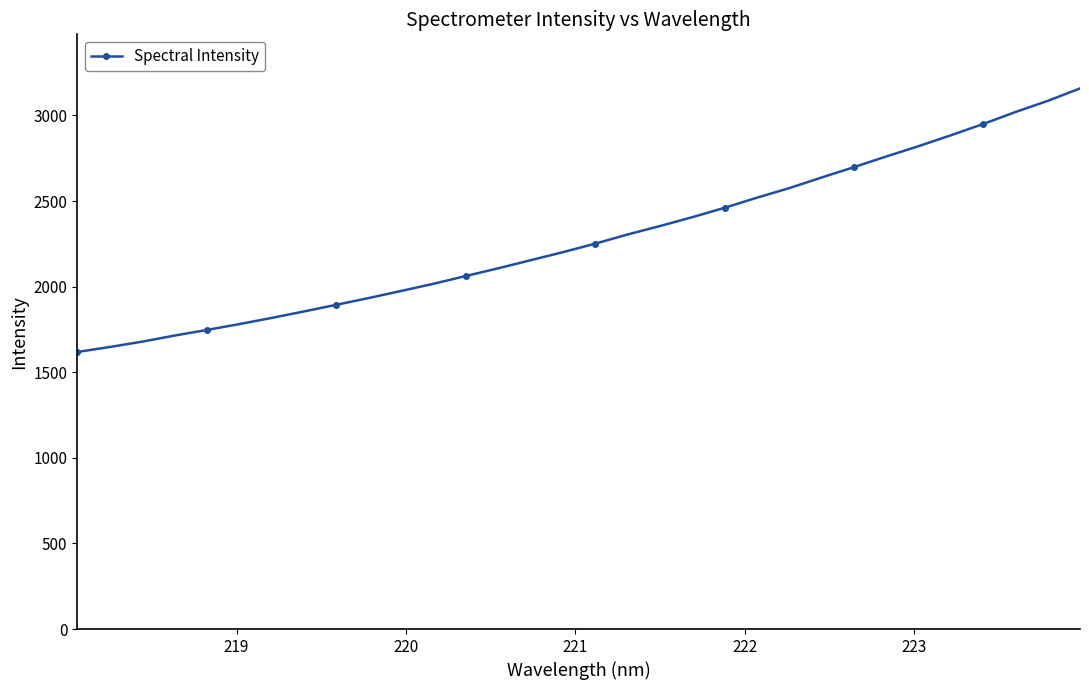

What is the difference between the second highest and minimum values?

1466.8